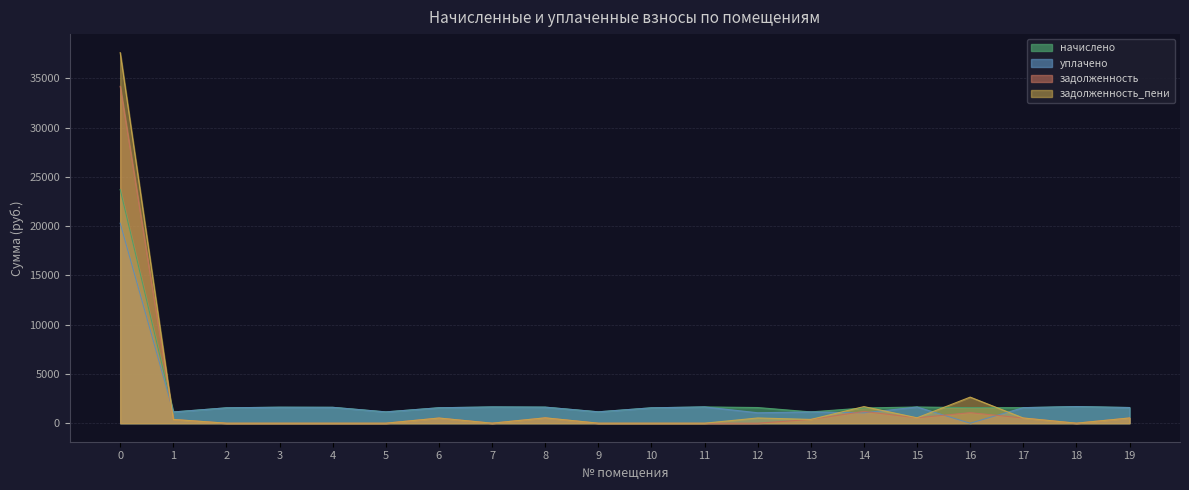

Reading left to right, list all the values displayed in this chart.

начислено: 23718.5	1139.3	1559.6	1622.3	1611.2	1146.7	1567.0	1648.1	1629.7	1154.0	1559.6	1651.8	1589.1	1146.7	1544.8	1644.4	1578.0	1578.0	1685.0	1589.1
уплачено: 20299.1	1139.3	1559.6	1622.3	1611.2	1146.7	1567.0	1648.1	1629.7	1154.0	1559.6	1651.8	1059.4	1146.7	1051.7	1644.4	0.0	1578.0	1685.0	1589.1
задолженность: 34194.5	379.8	0.0	0.0	0.0	0.0	522.3	0.0	543.2	0.0	0.0	0.0	0.0	382.2	1192.1	548.1	1069.2	526.0	0.0	529.7
задолженность_пени: 37613.8	379.8	0.0	0.0	0.0	0.0	522.3	0.0	543.2	0.0	0.0	0.0	529.7	382.2	1685.2	548.1	2647.2	526.0	0.0	529.7